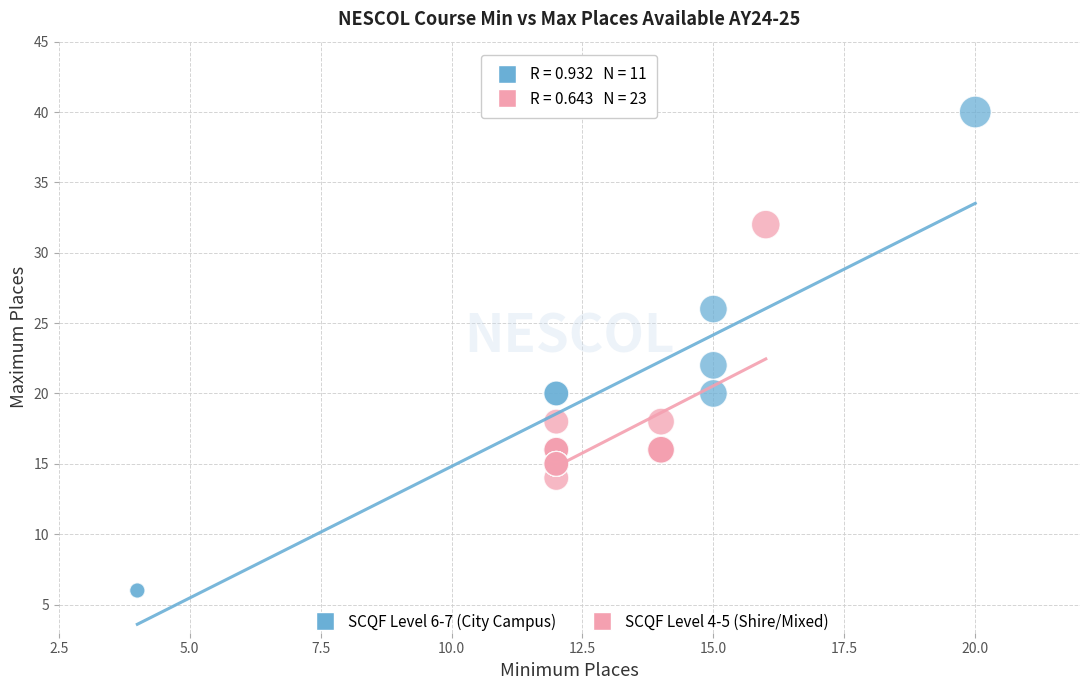

Which series contains the lowest Y value?

SCQF Level 6-7 (City Campus)